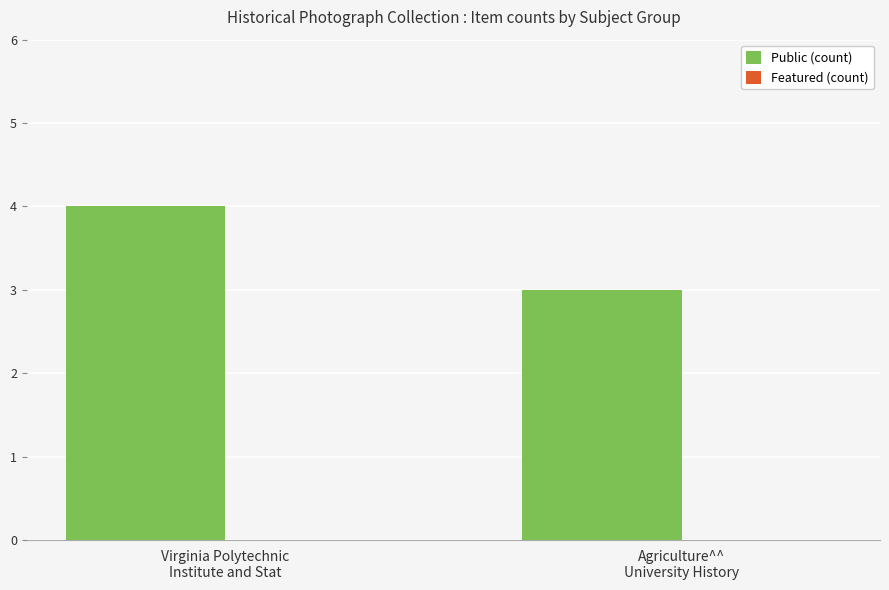

What is the value of the 2nd bar from the left?

3